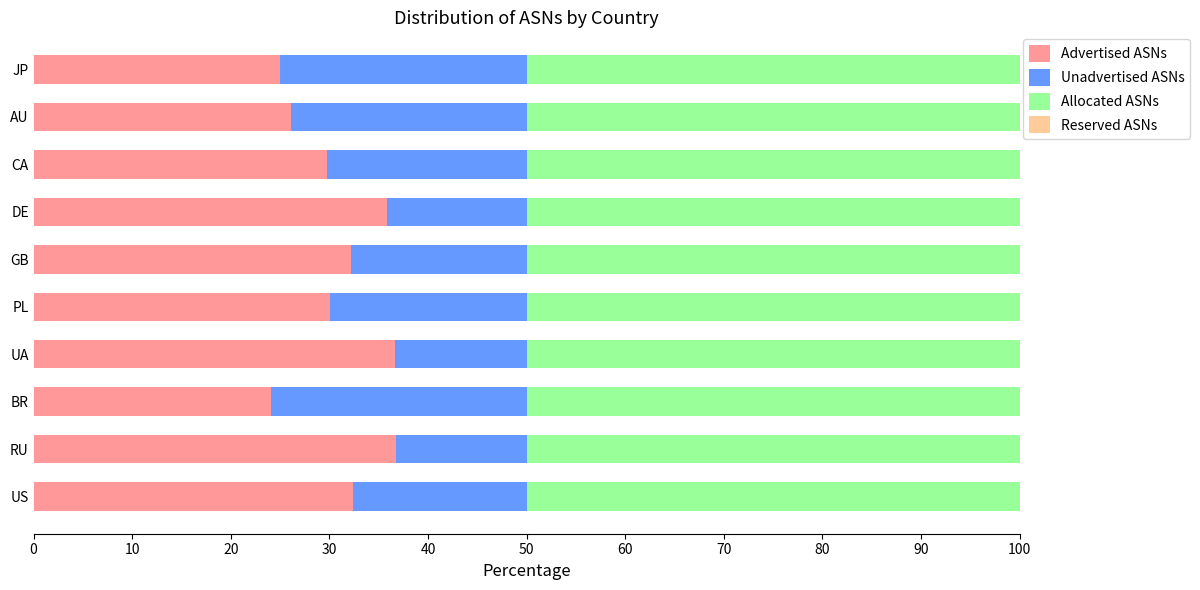

True or false: Advertised ASNs has a value of 35.9 at DE.

True